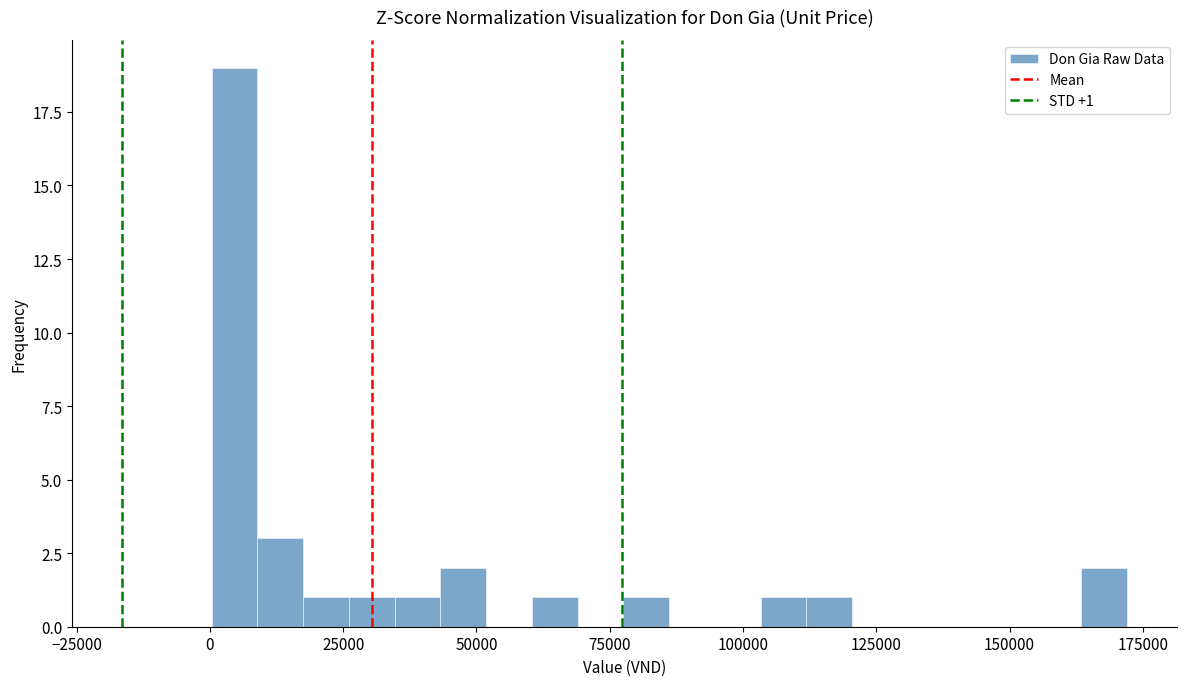

Read against the x-axis, roughly where is the centre of the tallest bar?

5000